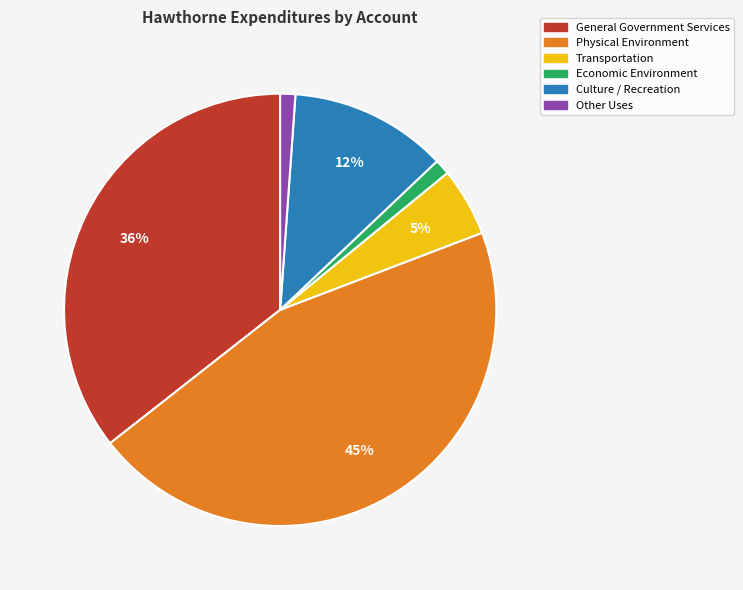

To the nearest percent, what percentage of the pie is Economic Environment?

1%